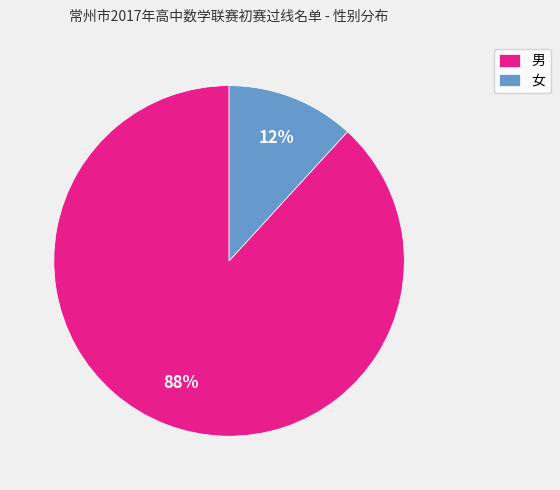

To the nearest percent, what is the difference between the largest and smallest slice percentages?

76%